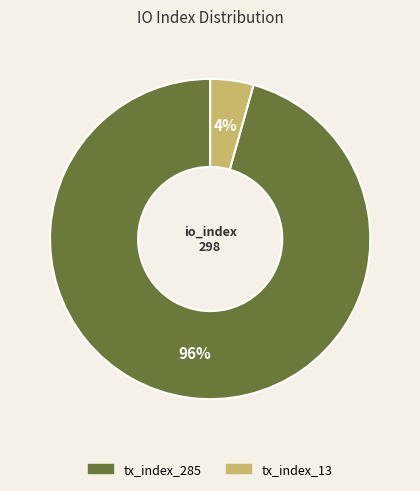

How many slices are in this pie chart?

2